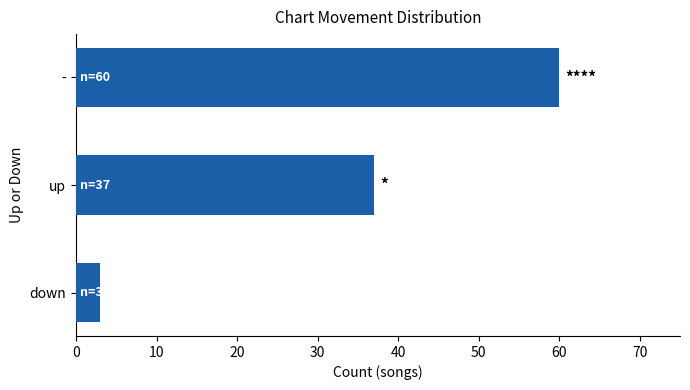

What is the greatest value displayed?

60